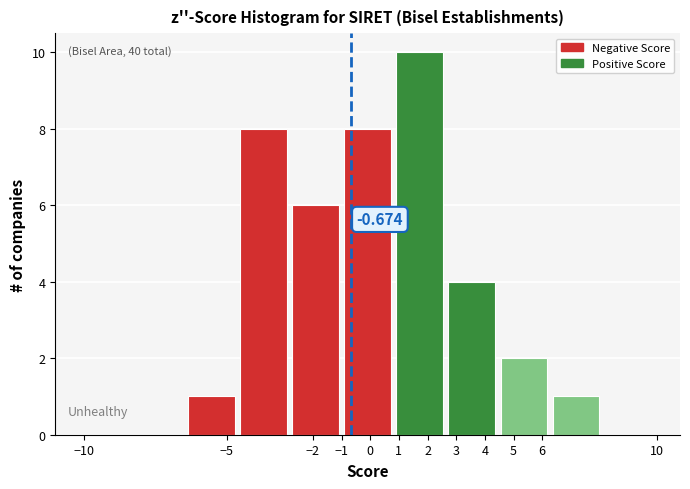

Which range on the x-axis has the tallest bar?

0.9 to 2.7